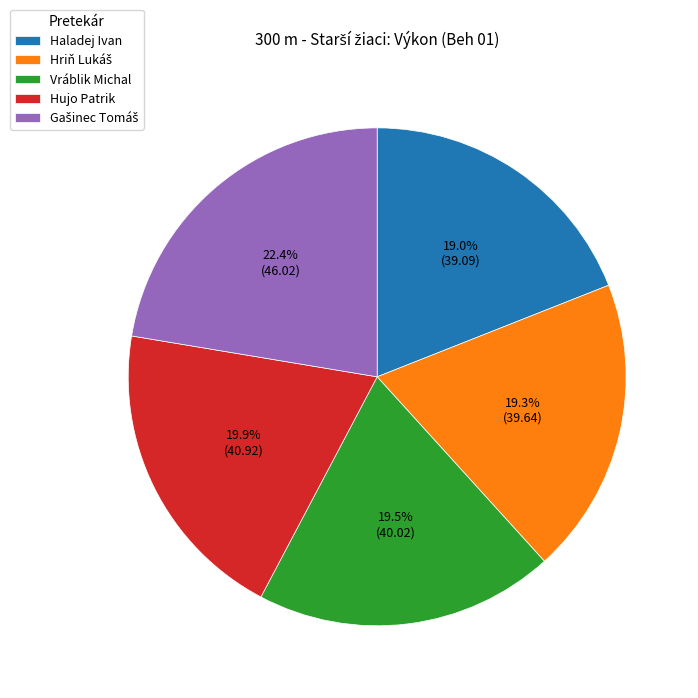

To the nearest percent, what is the difference between the largest and smallest slice percentages?

3%